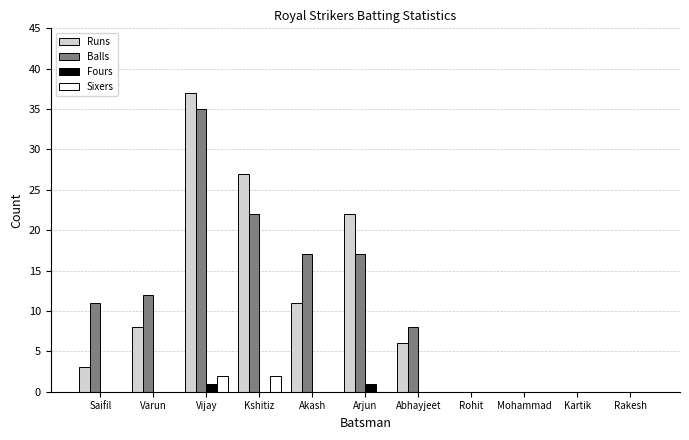

What is the maximum value shown in the chart?

37